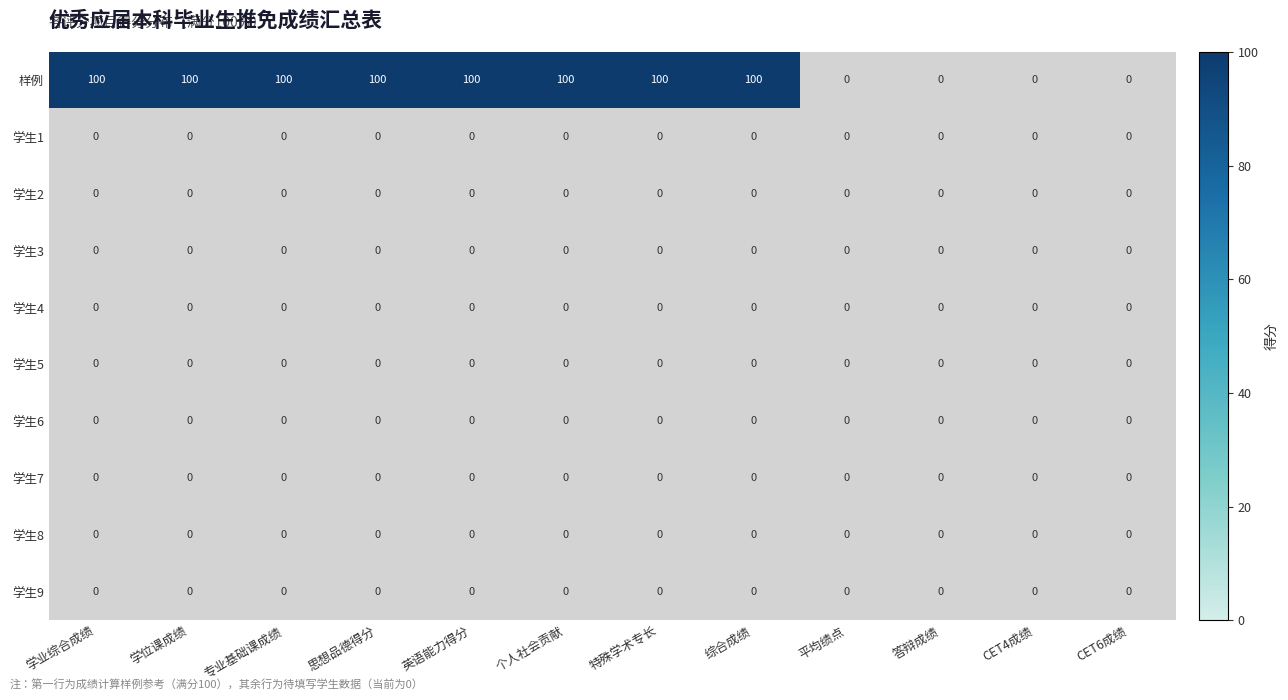

What is the sum of the 样例 values at 思想品德得分 and 学位课成绩?

200